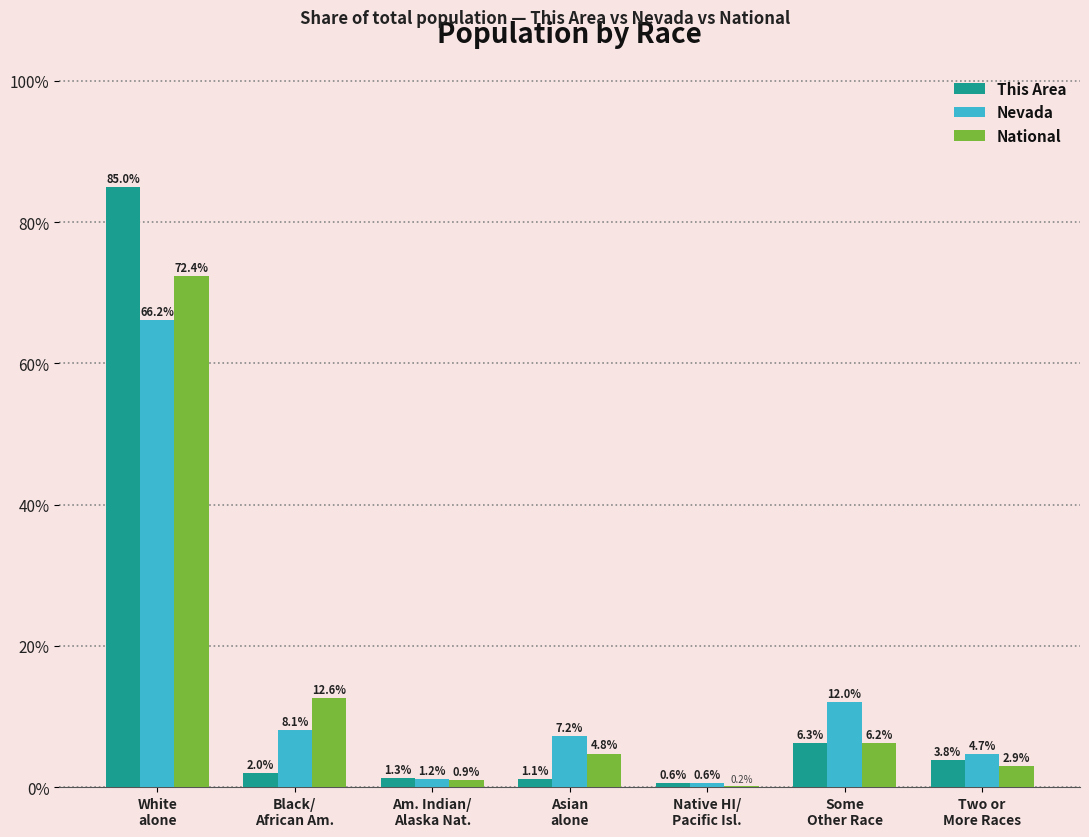

At which category is the sum across all series the highest?

White
alone